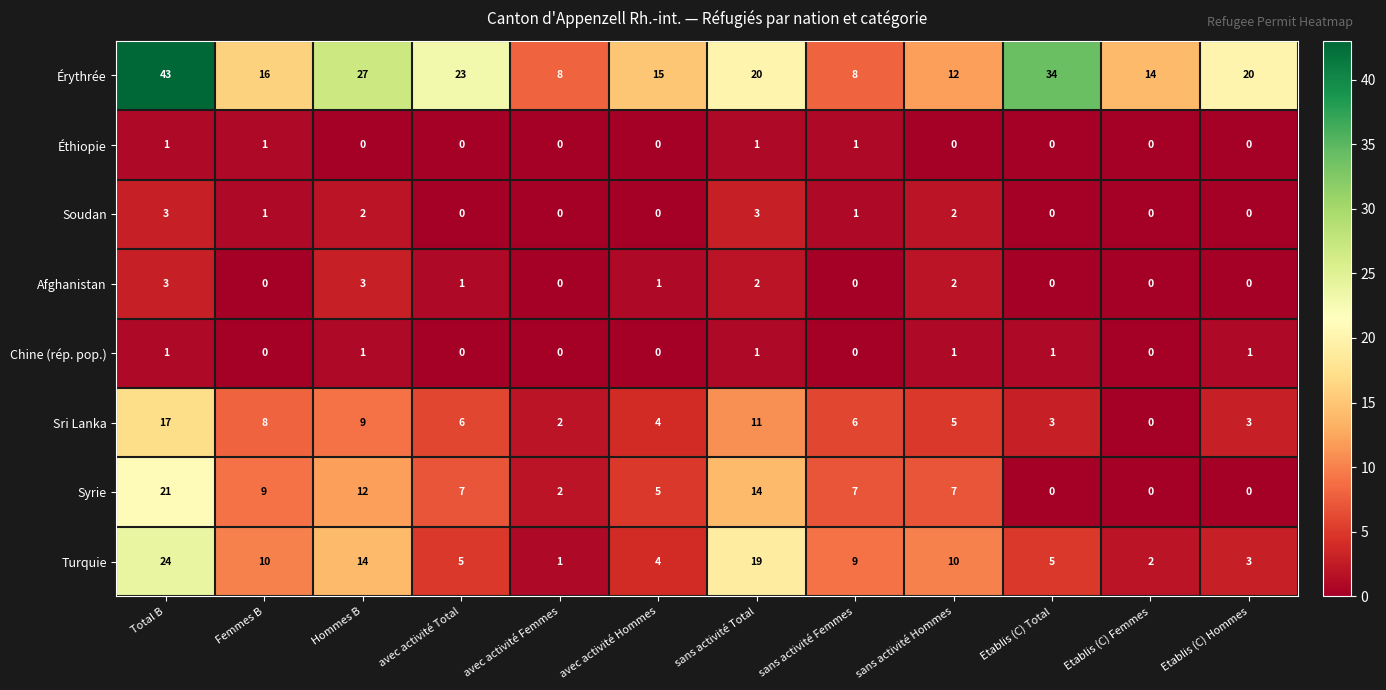

At how many categories does at least one series exceed 3?

12